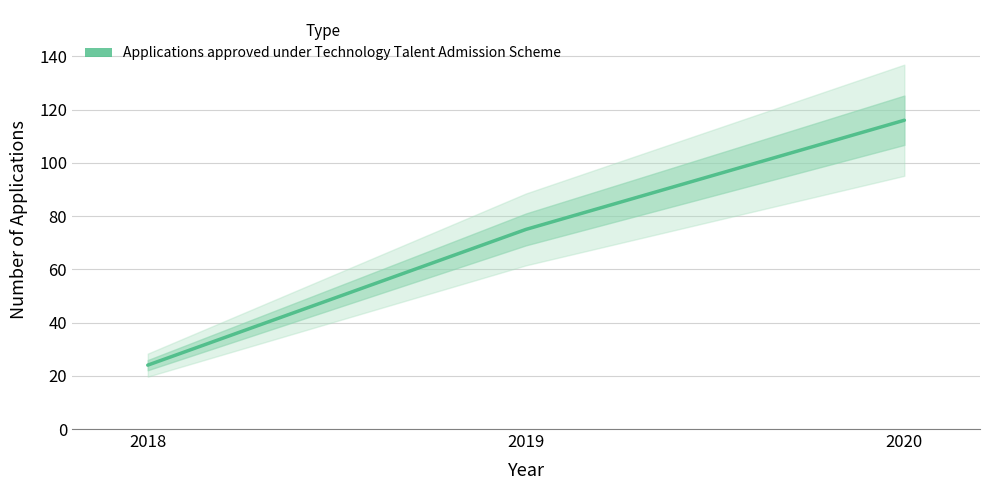

What is the smallest value displayed?

24